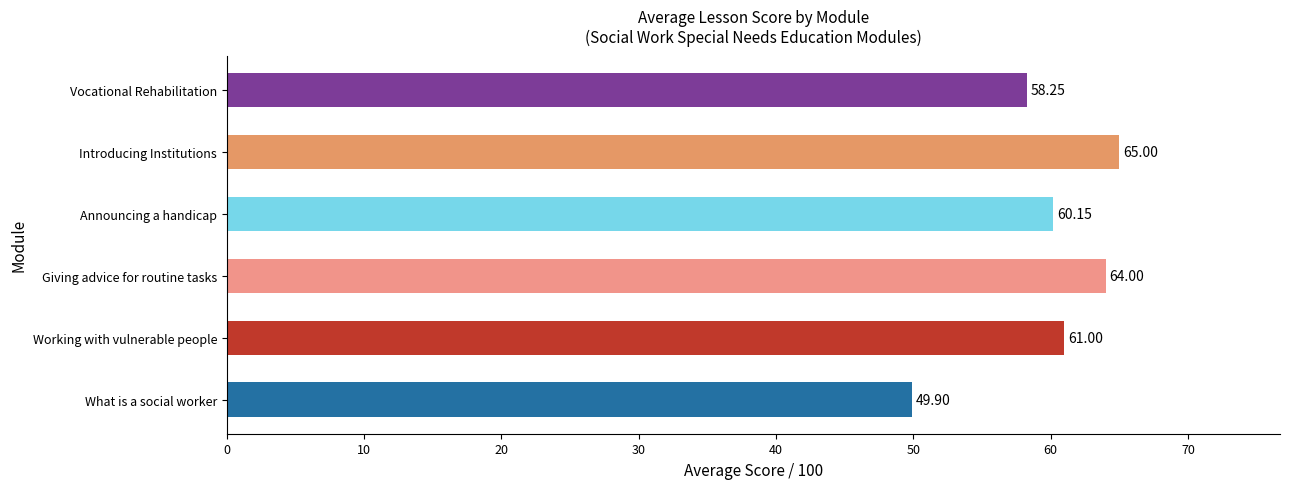

What is the sum of all values?

358.3